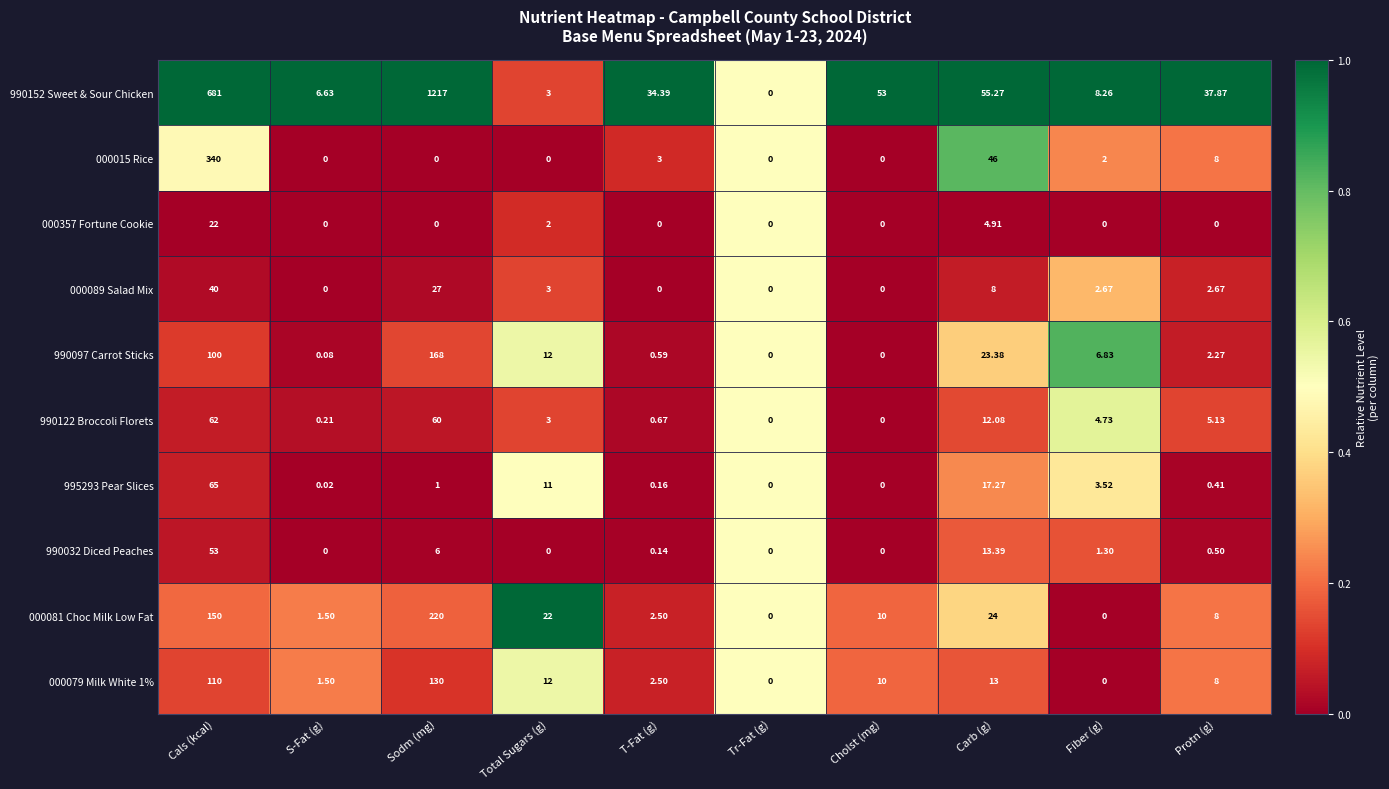

Is the value of 990122 Broccoli Florets at Total Sugars (g) greater than the value of 990032 Diced Peaches at Cholst (mg)?

Yes